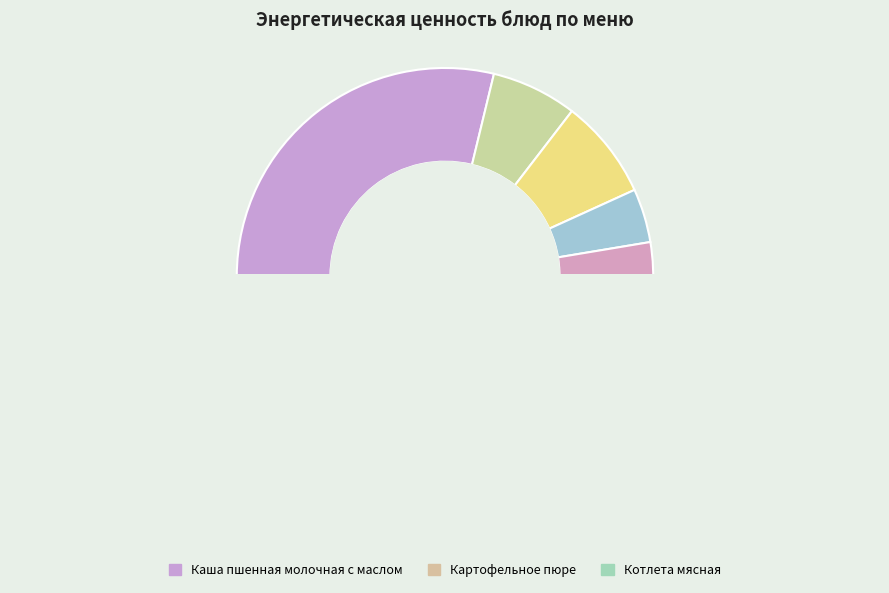

Which category has the smallest portion of the pie?

Овощи в нарезке